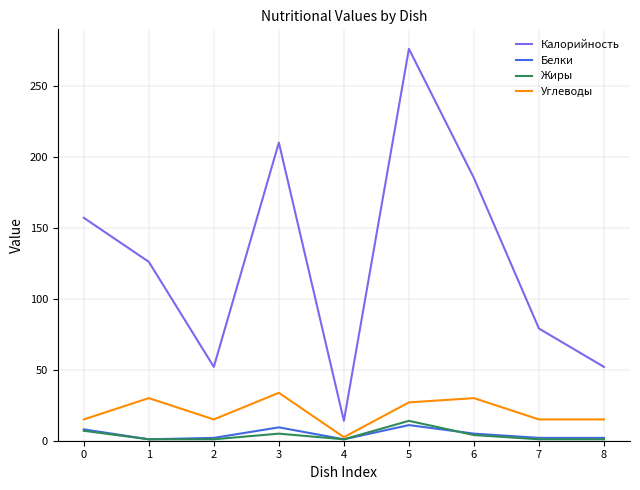

What is the sum of the Углеводы values at 3 and 8?

48.8